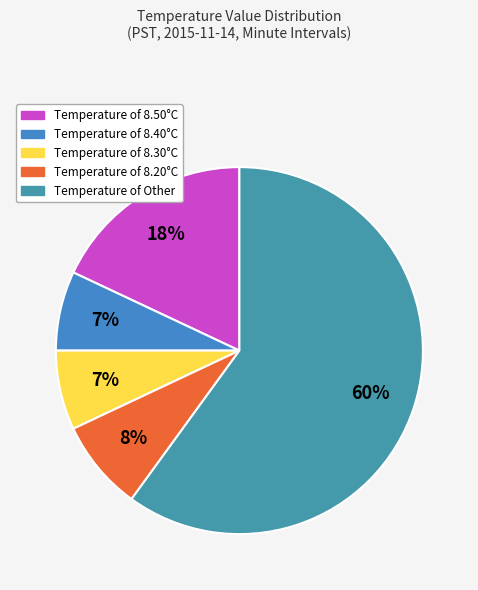

How many slices are in this pie chart?

5